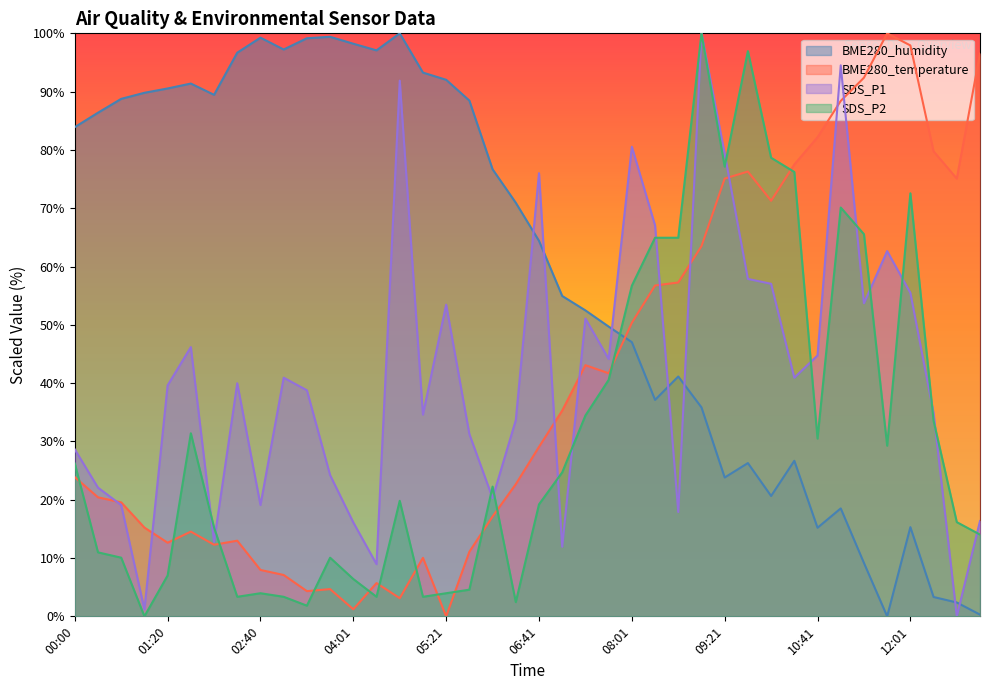

Reading left to right, transcribe all the data shown in this chart.

BME280_temperature: 00:00=23.9	00:20=20.4	00:40=19.6	01:00=15.2	01:20=12.6	01:40=14.5	02:00=12.3	02:20=13.0	02:40=8.0	03:01=7.1	03:21=4.3	03:41=4.7	04:01=1.2	04:21=5.7	04:41=3.1	05:01=10.0	05:21=0.0	05:41=11.1	06:01=17.1	06:21=22.7	06:41=29.1	07:01=35.3	07:21=43.1	07:41=41.7	08:01=50.3	08:21=56.7	08:41=57.3	09:01=63.5	09:21=75.1	09:41=76.3	10:01=71.3	10:21=77.5	10:41=82.2	11:01=88.4	11:21=92.4	11:41=100.0	12:01=97.9	12:21=79.8	12:41=75.1	13:01=96.5
BME280_humidity: 00:00=83.9	00:20=86.4	00:40=88.8	01:00=89.8	01:20=90.5	01:40=91.4	02:00=89.5	02:20=96.7	02:40=99.3	03:01=97.2	03:21=99.2	03:41=99.4	04:01=98.2	04:21=97.1	04:41=100.0	05:01=93.3	05:21=92.0	05:41=88.5	06:01=76.7	06:21=70.9	06:41=64.4	07:01=55.0	07:21=52.5	07:41=49.7	08:01=47.0	08:21=37.1	08:41=41.1	09:01=35.8	09:21=23.8	09:41=26.3	10:01=20.6	10:21=26.7	10:41=15.2	11:01=18.5	11:21=9.2	11:41=0.0	12:01=15.3	12:21=3.3	12:41=2.4	13:01=0.3
SDS_P1: 00:00=28.6	00:20=22.1	00:40=19.1	01:00=1.2	01:20=39.6	01:40=46.2	02:00=12.8	02:20=40.0	02:40=19.1	03:01=40.9	03:21=38.8	03:41=24.2	04:01=16.1	04:21=8.9	04:41=91.9	05:01=34.6	05:21=53.5	05:41=31.3	06:01=20.3	06:21=33.7	06:41=76.0	07:01=11.9	07:21=51.1	07:41=44.2	08:01=80.5	08:21=67.1	08:41=17.9	09:01=100.0	09:21=79.4	09:41=57.9	10:01=57.0	10:21=40.9	10:41=44.7	11:01=94.5	11:21=53.7	11:41=62.6	12:01=55.5	12:21=34.8	12:41=0.0	13:01=16.3
SDS_P2: 00:00=26.2	00:20=11.0	00:40=10.1	01:00=0.0	01:20=7.0	01:40=31.4	02:00=15.2	02:20=3.4	02:40=4.0	03:01=3.4	03:21=1.8	03:41=10.1	04:01=6.4	04:21=3.4	04:41=19.8	05:01=3.4	05:21=4.0	05:41=4.6	06:01=22.3	06:21=2.4	06:41=19.2	07:01=24.7	07:21=34.5	07:41=40.5	08:01=56.7	08:21=64.9	08:41=64.9	09:01=100.0	09:21=77.1	09:41=97.0	10:01=78.7	10:21=76.2	10:41=30.5	11:01=70.1	11:21=65.5	11:41=29.3	12:01=72.6	12:21=33.5	12:41=16.2	13:01=14.0